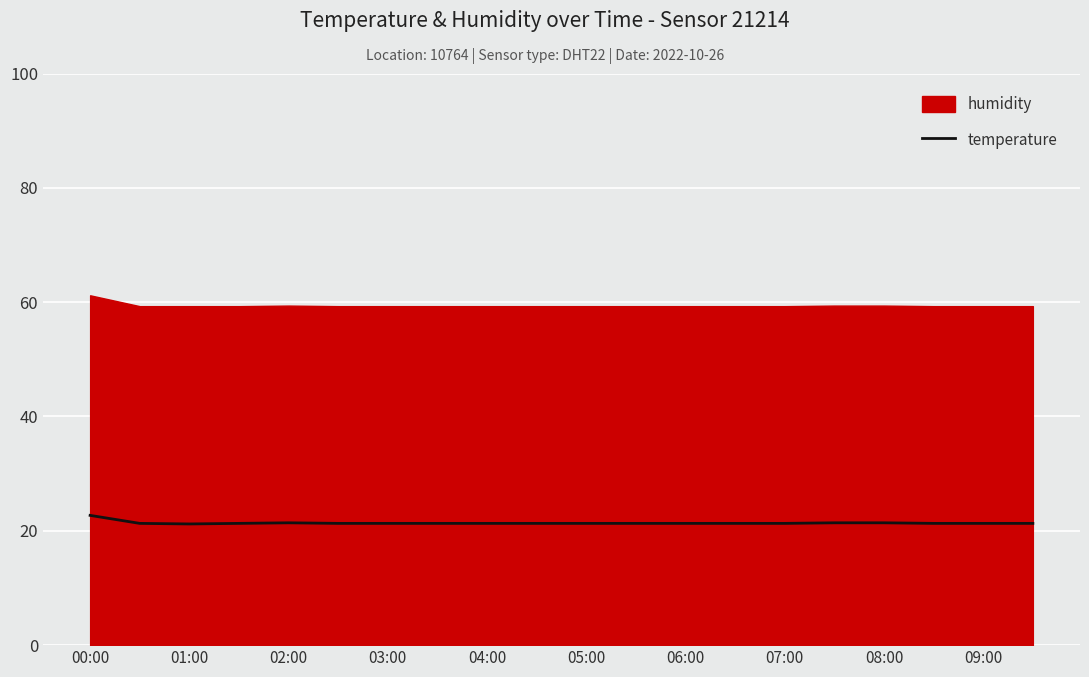

The temperature series shows 13.5 at 04:00. True or false?

False